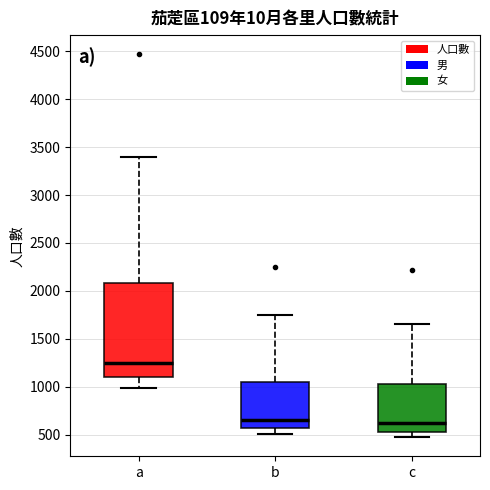

Reading left to right, read every box against the y-axis: the position of its median line, the range the box covers, and the ends of its whiskers. The values are not printed on the chart, so give them approximately, as read against the axis.

a: median 1250, box 1100 to 2100, whiskers 1000 to 3400
b: median 650, box 550 to 1050, whiskers 500 to 1750
c: median 600, box 550 to 1050, whiskers 500 to 1650